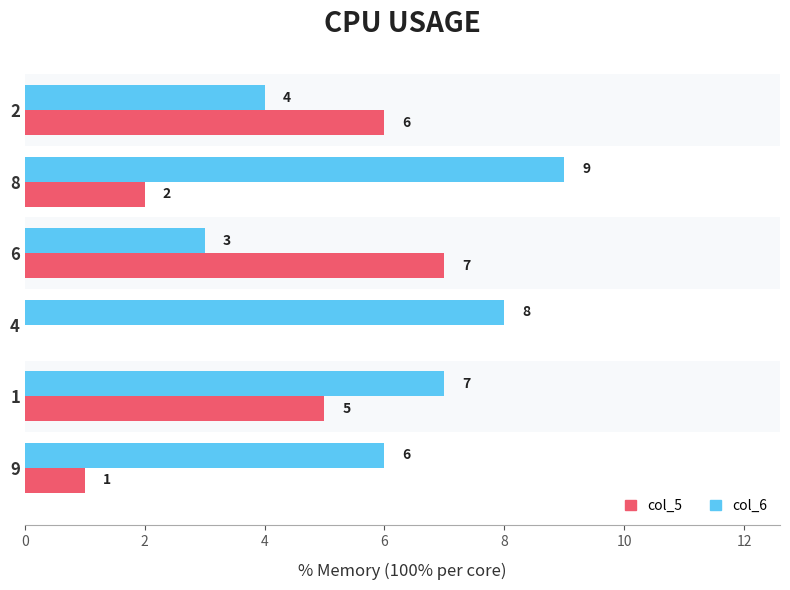

Is it true that col_5 equals 0 at 4?

True